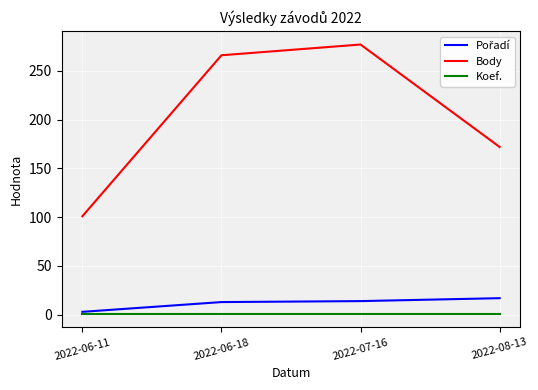

The Koef. series shows 1 at 2022-06-11. True or false?

True